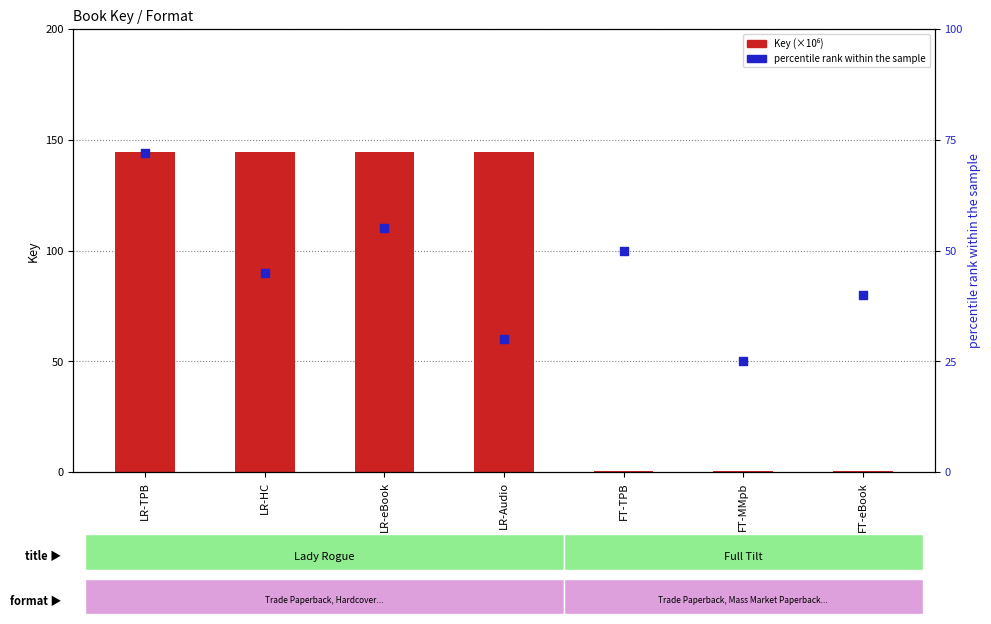

What is the total value across all series at LR-HC?

189.5